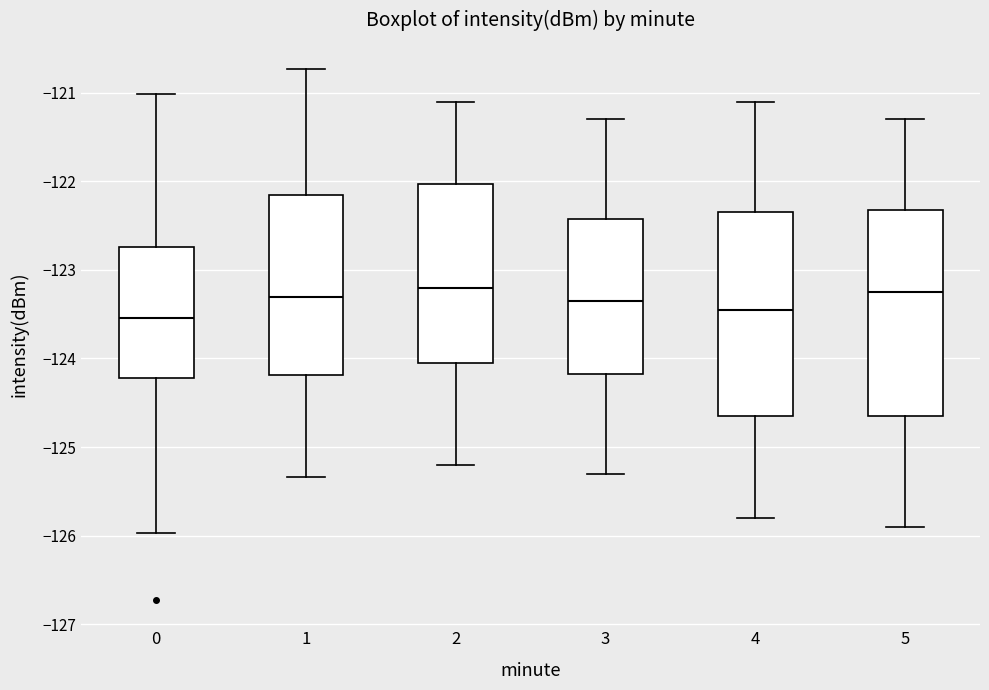

Reading left to right, read every box against the y-axis: the position of its median line, the range the box covers, and the ends of its whiskers. The values are not printed on the chart, so give them approximately, as read against the axis.

0: median -123.5, box -124.2 to -122.7, whiskers -126.0 to -121.0
1: median -123.3, box -124.2 to -122.1, whiskers -125.3 to -120.7
2: median -123.2, box -124.0 to -122.0, whiskers -125.2 to -121.1
3: median -123.3, box -124.2 to -122.4, whiskers -125.3 to -121.3
4: median -123.4, box -124.6 to -122.3, whiskers -125.8 to -121.1
5: median -123.2, box -124.6 to -122.3, whiskers -125.9 to -121.3